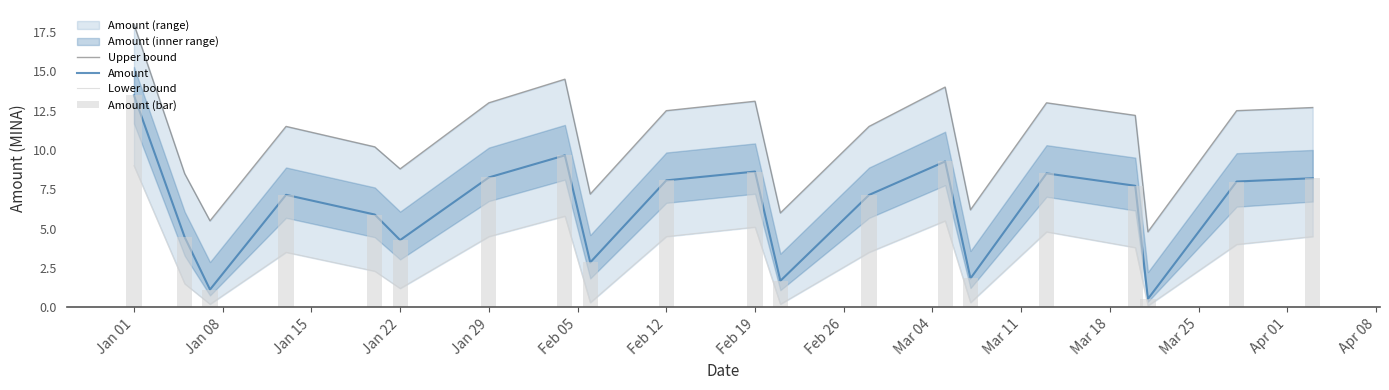

What is the difference between the maximum and minimum values in the Amount (bar) series?

12.9